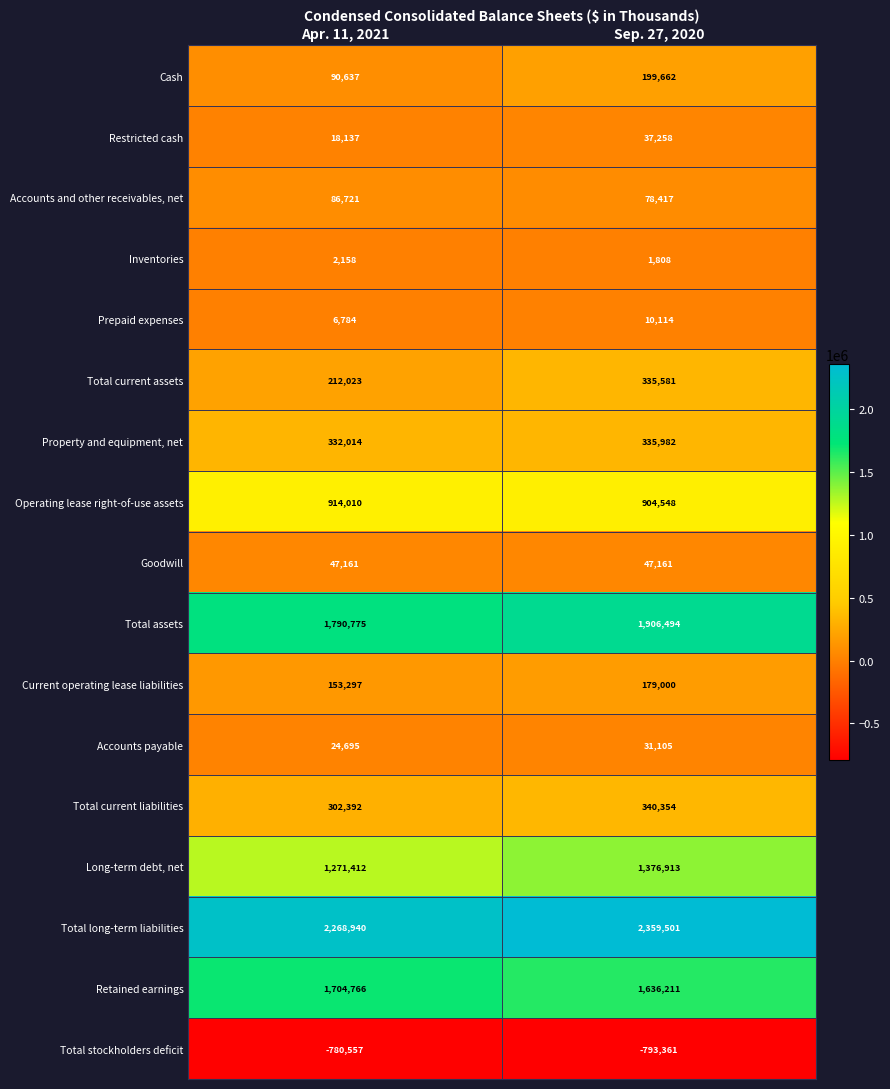

True or false: Accounts payable has a value of 24695 at Apr. 11, 2021.

True